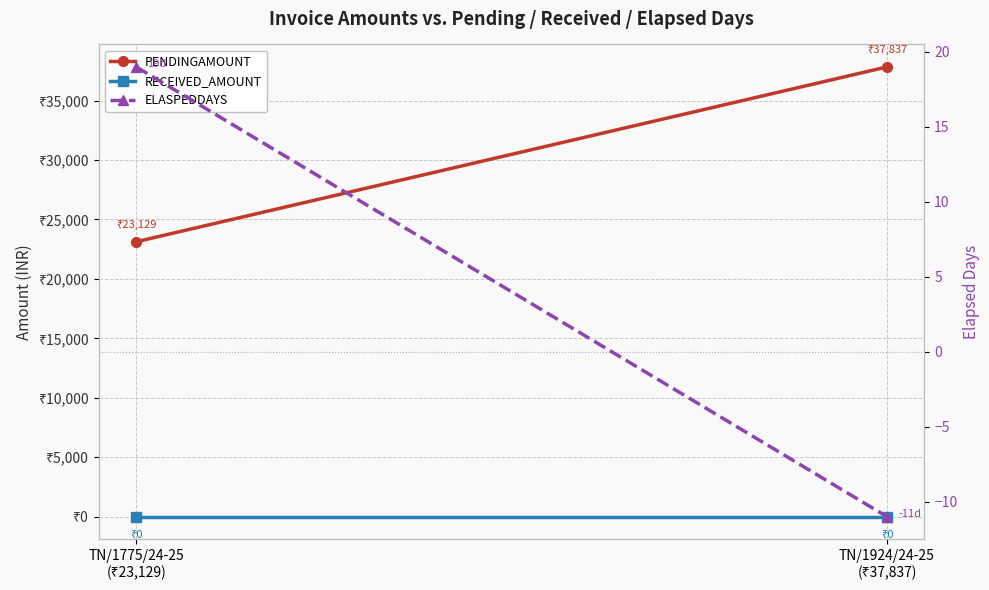

Which series has the widest spread of values?

PENDINGAMOUNT